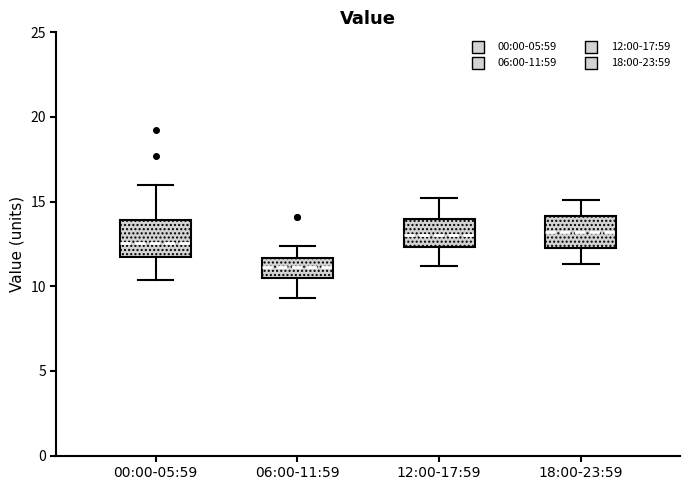

Reading left to right, read every box against the y-axis: the position of its median line, the range the box covers, and the ends of its whiskers. The values are not printed on the chart, so give them approximately, as read against the axis.

00:00-05:59: median 12.5, box 11.5 to 14.0, whiskers 10.5 to 16.0
06:00-11:59: median 11.0, box 10.5 to 11.5, whiskers 9.5 to 12.5
12:00-17:59: median 13.0, box 12.5 to 14.0, whiskers 11.0 to 15.0
18:00-23:59: median 13.0, box 12.5 to 14.0, whiskers 11.5 to 15.0